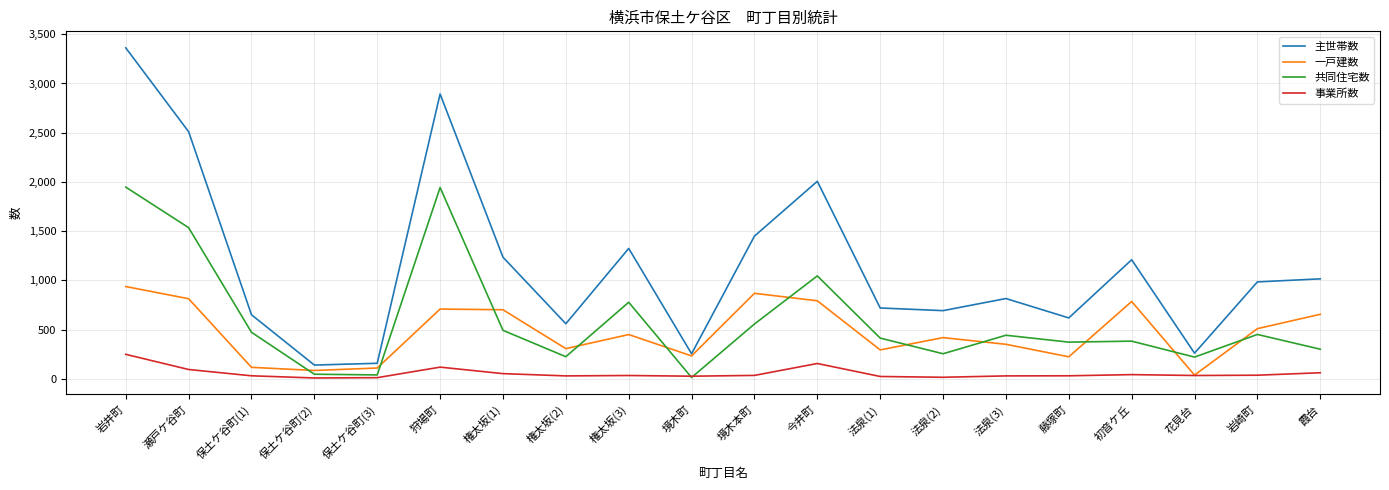

Rank the series by their maximum value, from highest to lowest.

主世帯数, 共同住宅数, 一戸建数, 事業所数